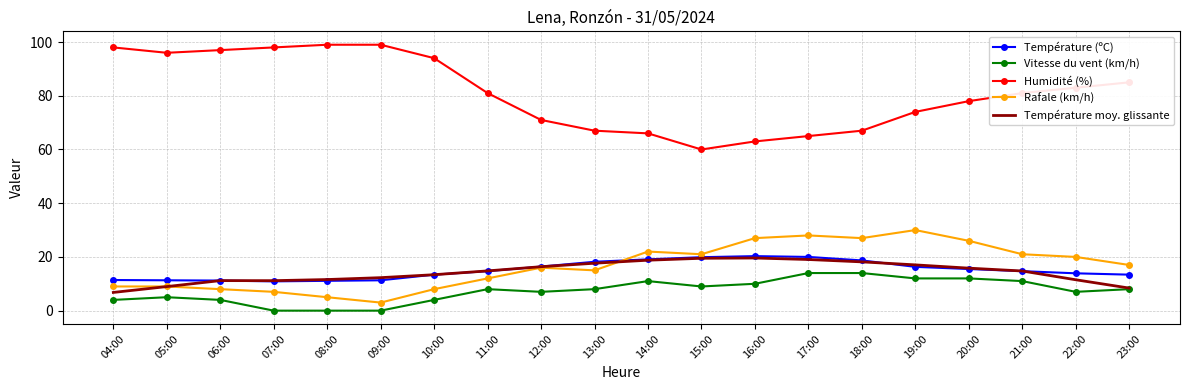

True or false: Température (ºC) and Vitesse du vent (km/h) cross at least once.

False